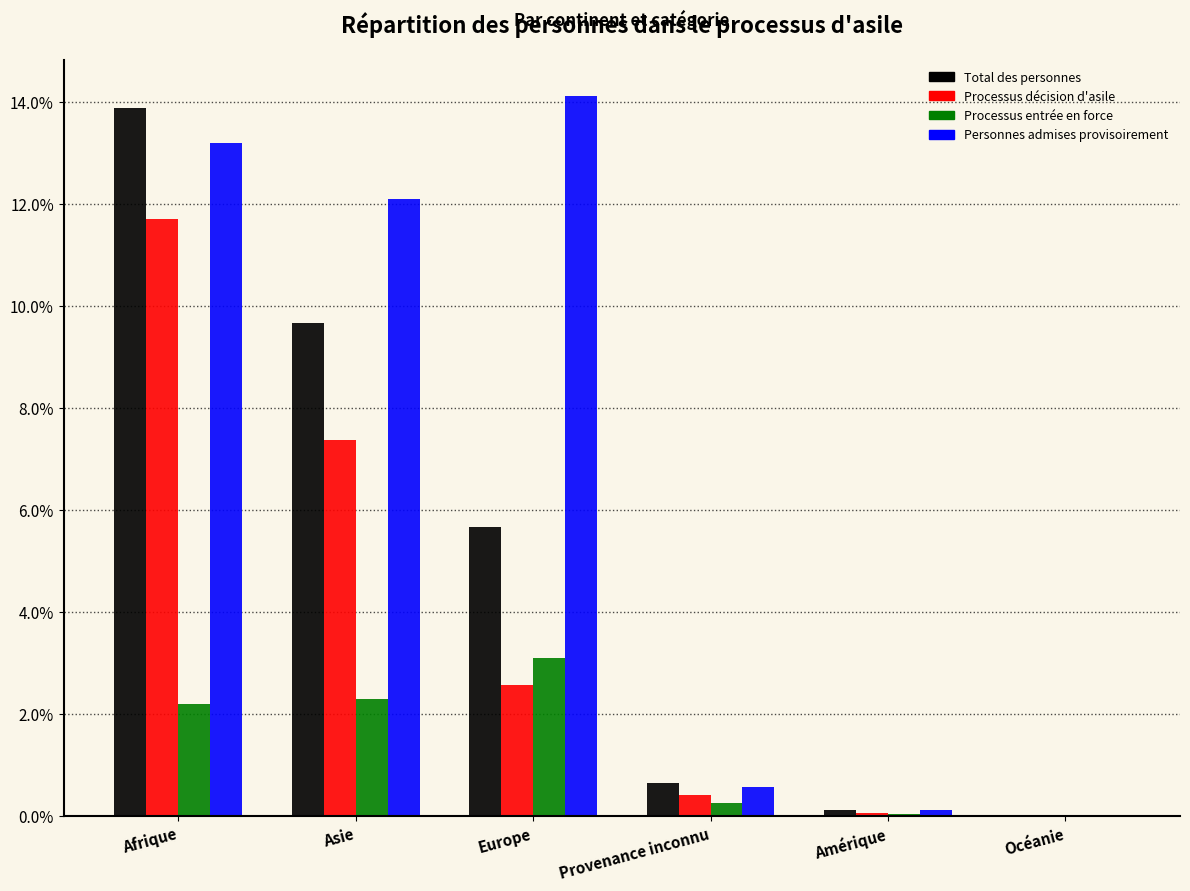

What is the approximate value of Processus décision d'asile at Asie?

7.4